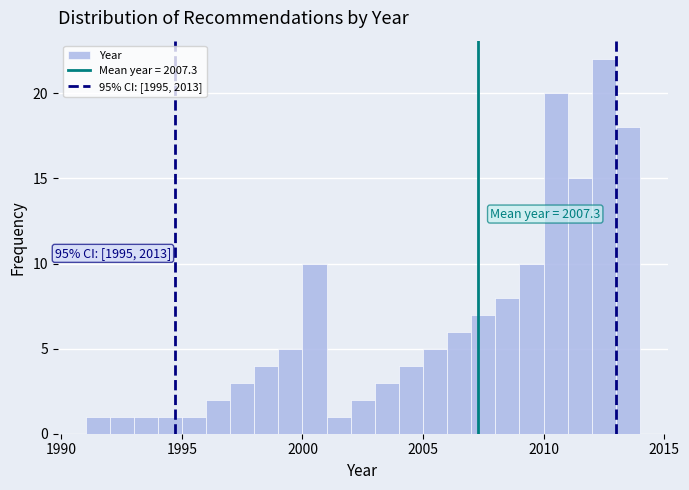

Around what value on the x-axis is the tallest bar? Give the approximate position of its centre, as read against the axis.

2012.5